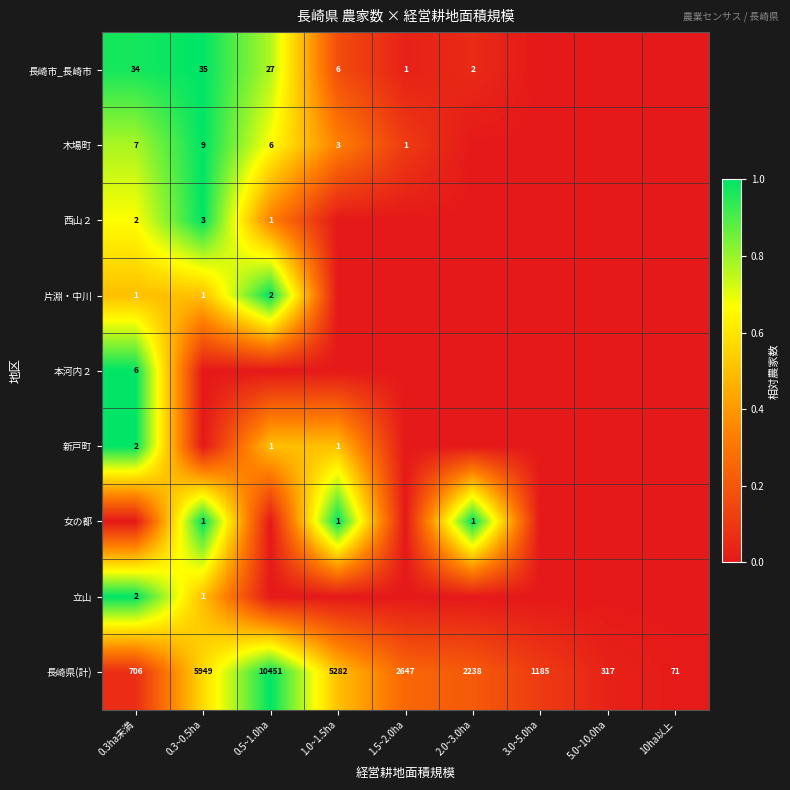

Is it true that 本河内２ equals 1.6 at 0.3ha未満?

False